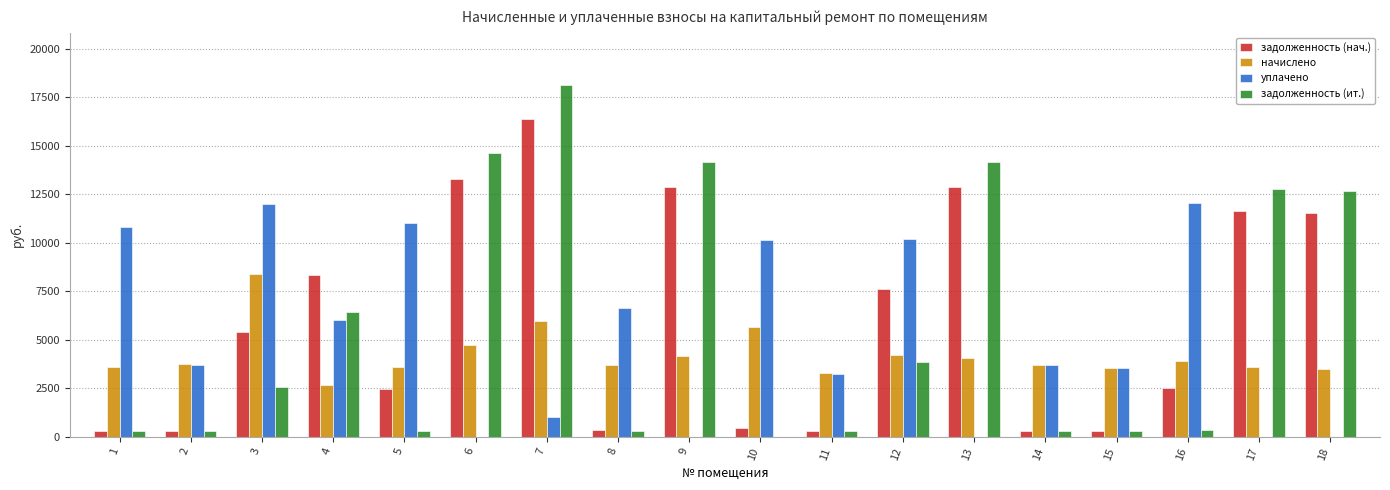

The value of задолженность (ит.) at 13 is 18905.7. True or false?

False